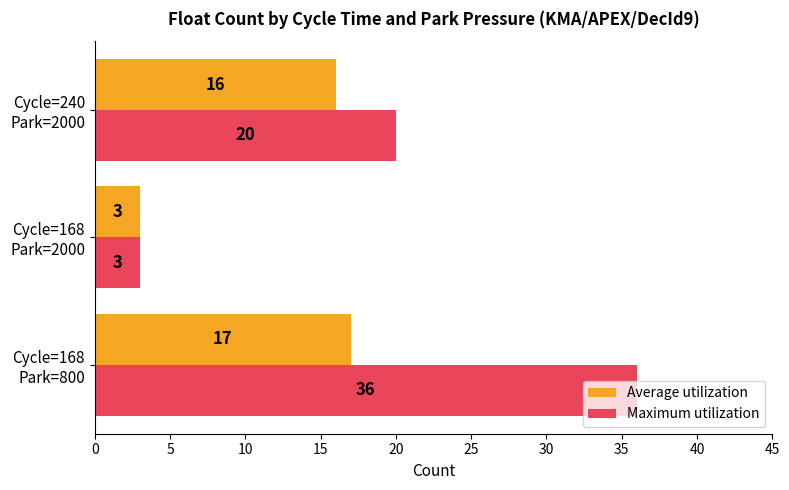

Which series has the widest spread of values?

Maximum utilization